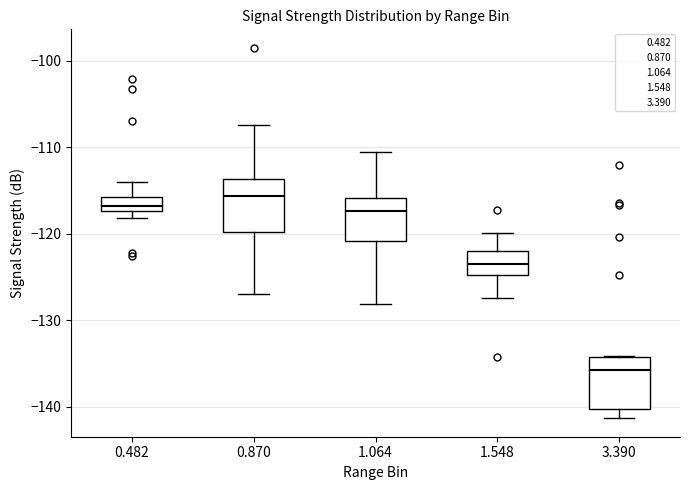

Which box's median line is the lowest?

3.390